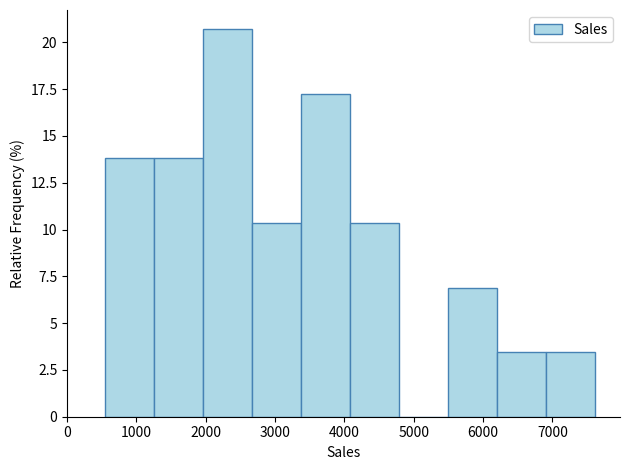

Reading left to right, list every bar in this chart as the range it spans on the x-axis followed by its height. Neither the bar edges nor the heights are printed on the chart, so give them approximately, as read against the axes.

500 to 1300: 14.0
1300 to 2000: 14.0
2000 to 2700: 20.5
2700 to 3400: 10.5
3400 to 4100: 17.0
4100 to 4800: 10.5
4800 to 5500: 0
5500 to 6200: 7.0
6200 to 6900: 3.5
6900 to 7600: 3.5